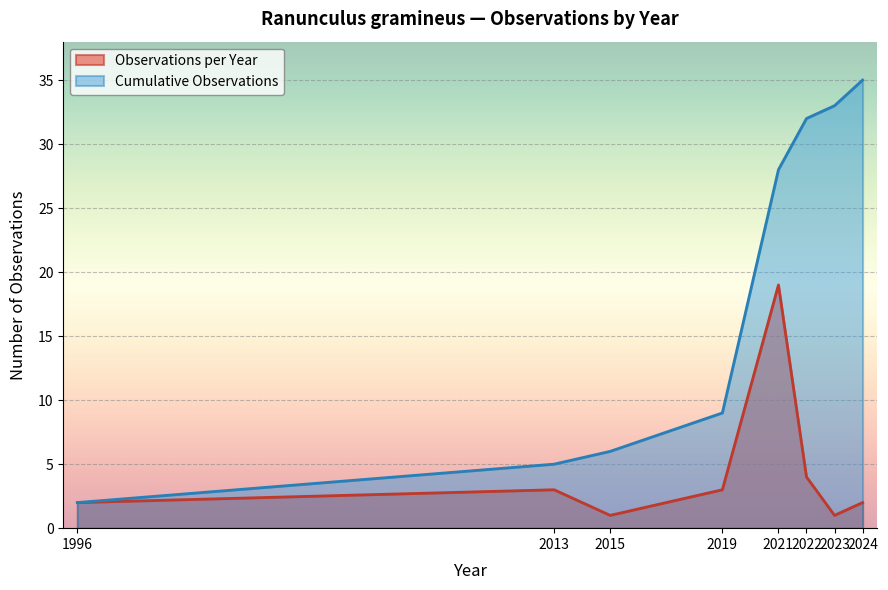

What is the difference between the highest and lowest values at 2024?

33